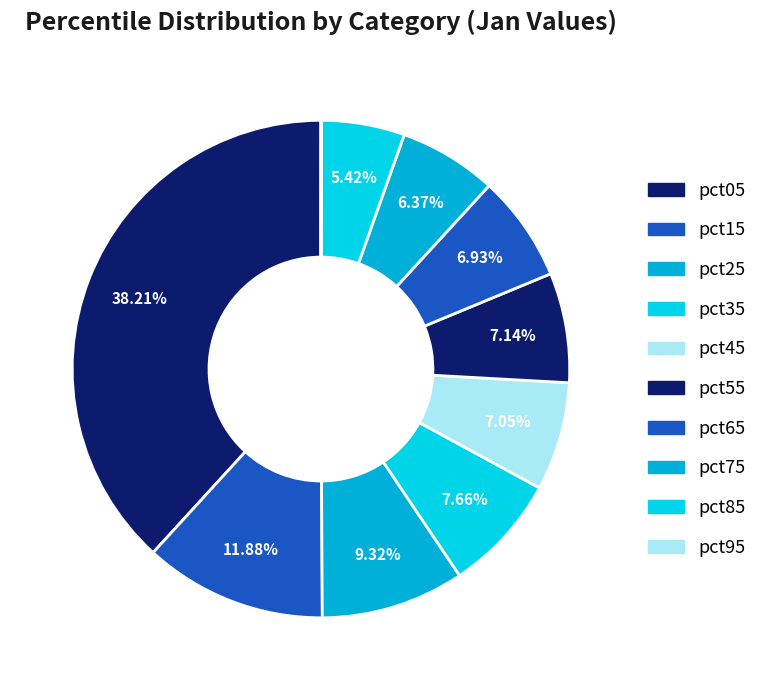

How much of the chart is everything except pct15?

88.1%